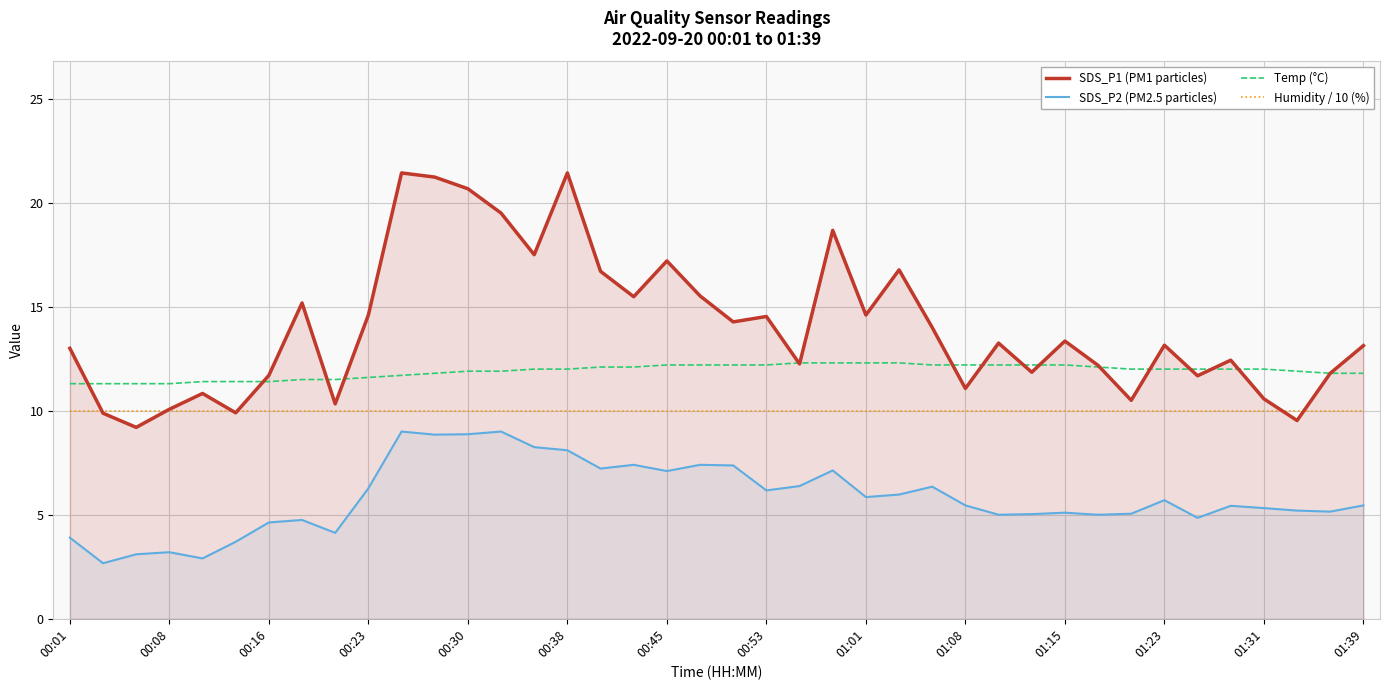

What is the smallest value displayed?

2.7